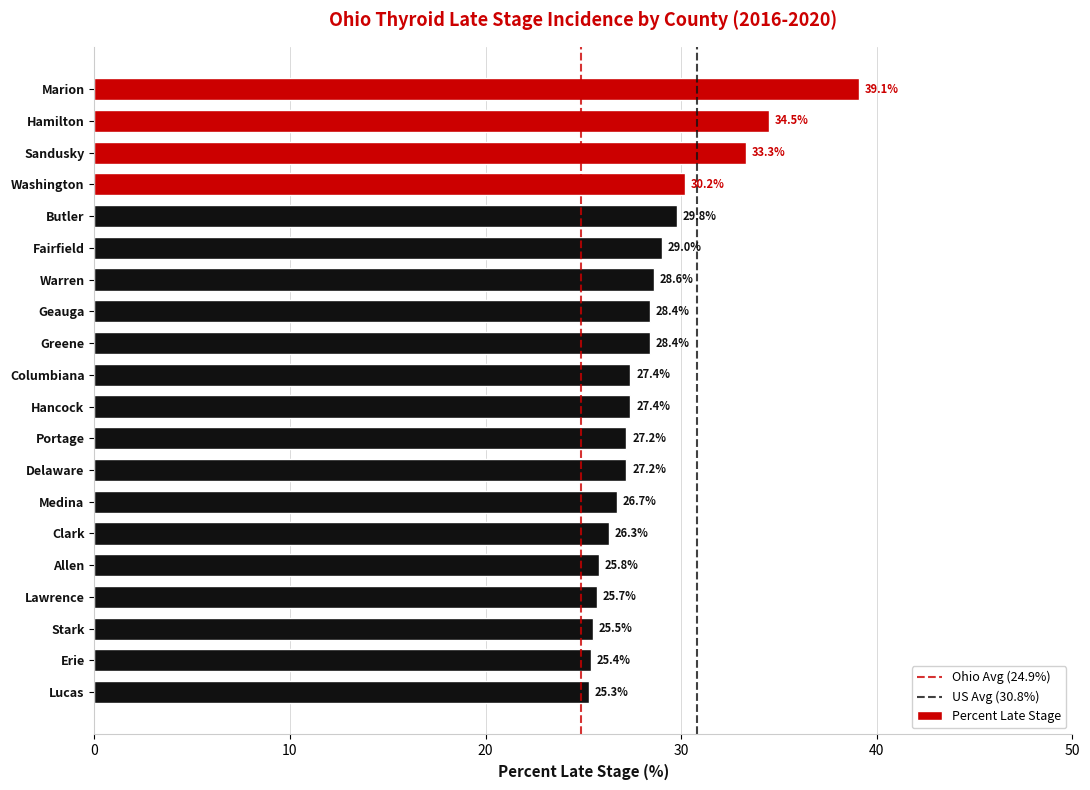

What is the average value?

28.6